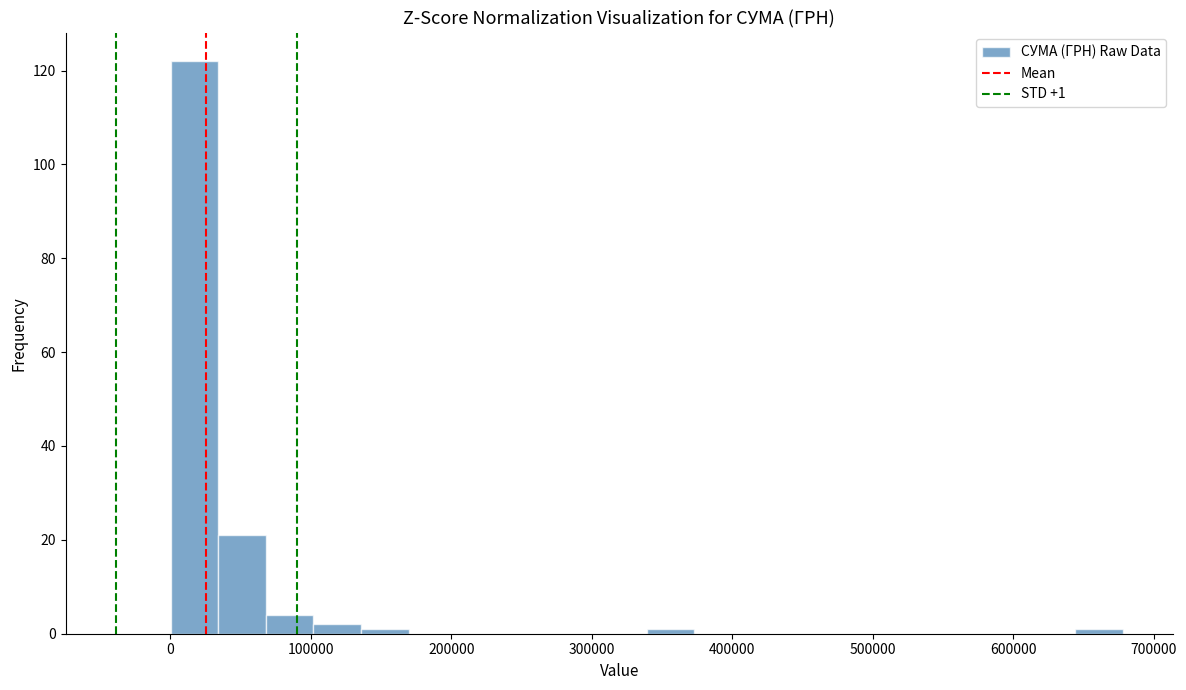

Around what value on the x-axis is the tallest bar? Give the approximate position of its centre, as read against the axis.

20000